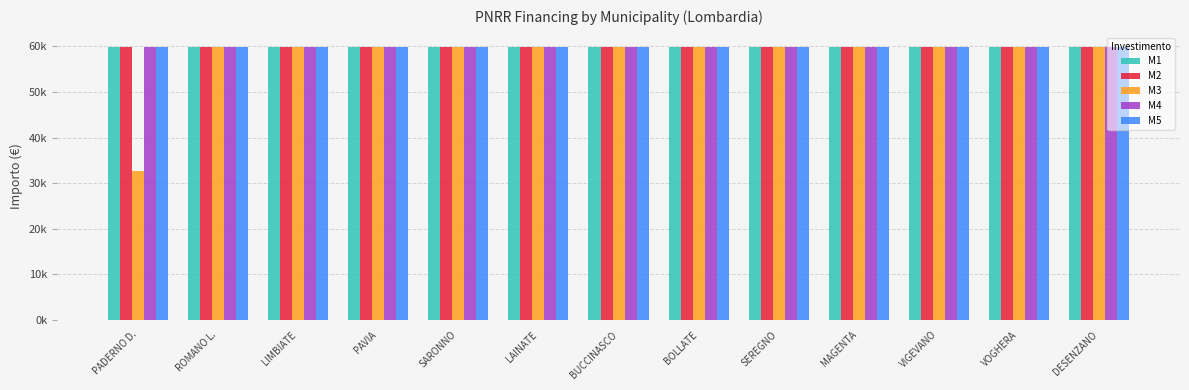

What are all the series names shown in the legend?

M1, M2, M3, M4, M5